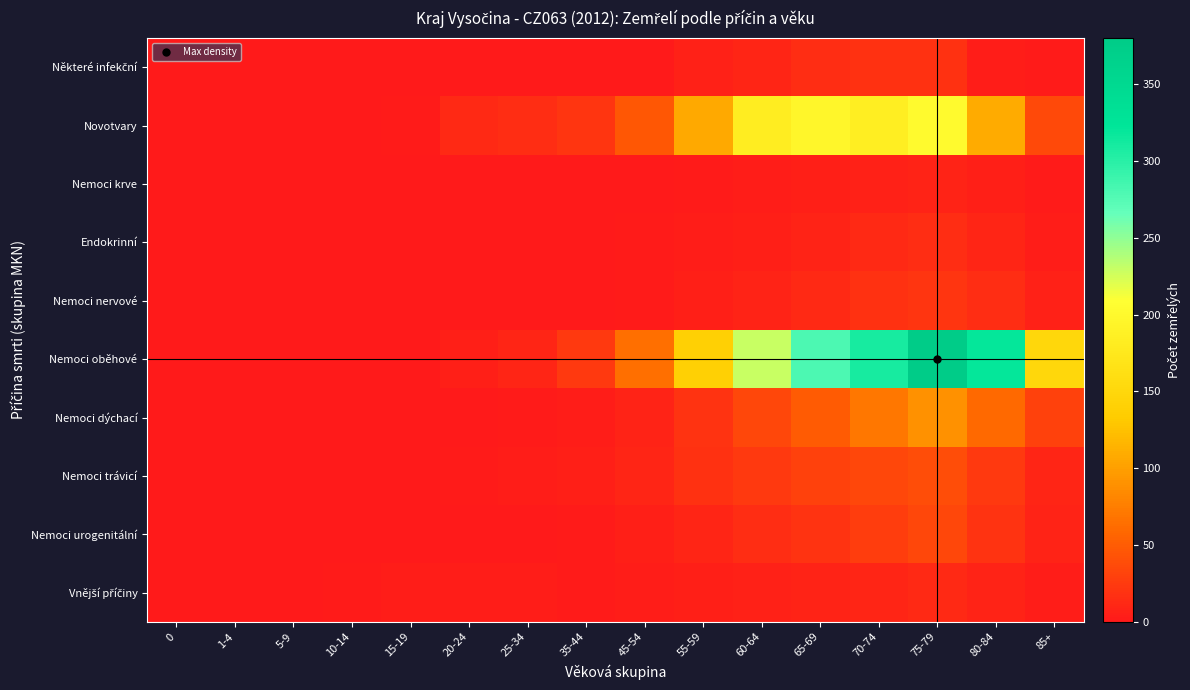

Which category has the highest value across all series?

75-79